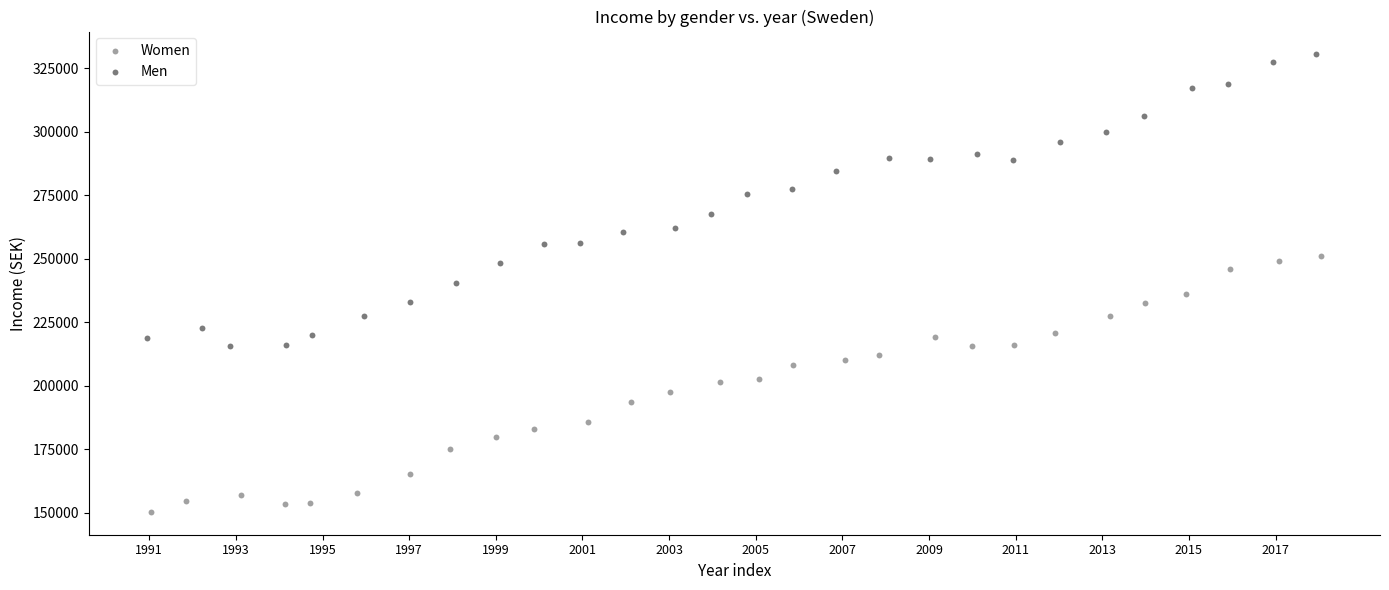

Which series contains the highest Y value?

Men